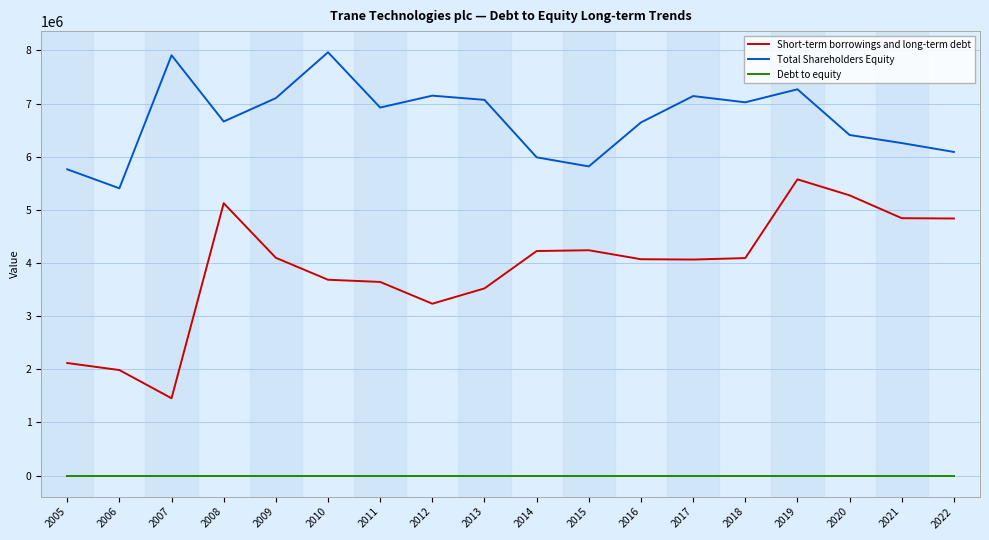

Which series changed the most between 2013 and 2019?

Short-term borrowings and long-term debt